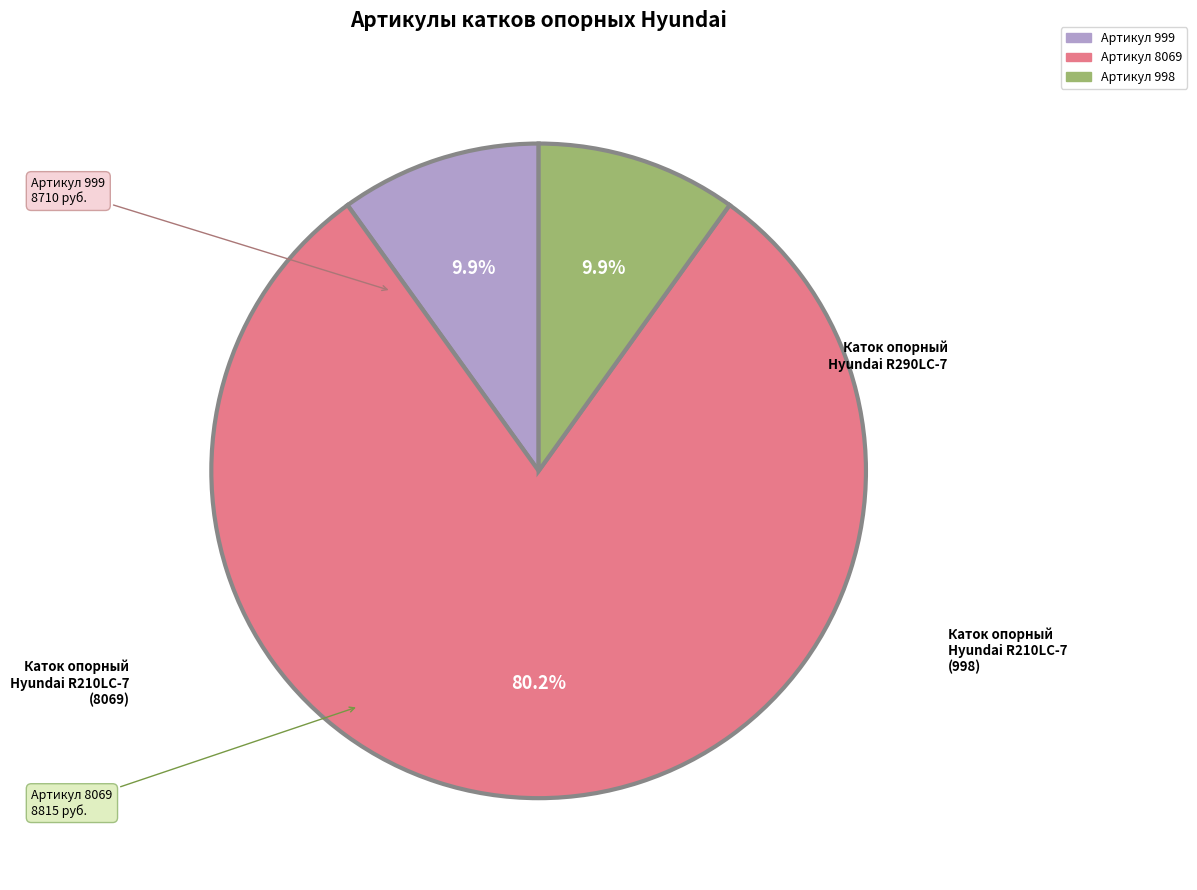

To the nearest percent, what is the difference between the largest and smallest slice percentages?

70%